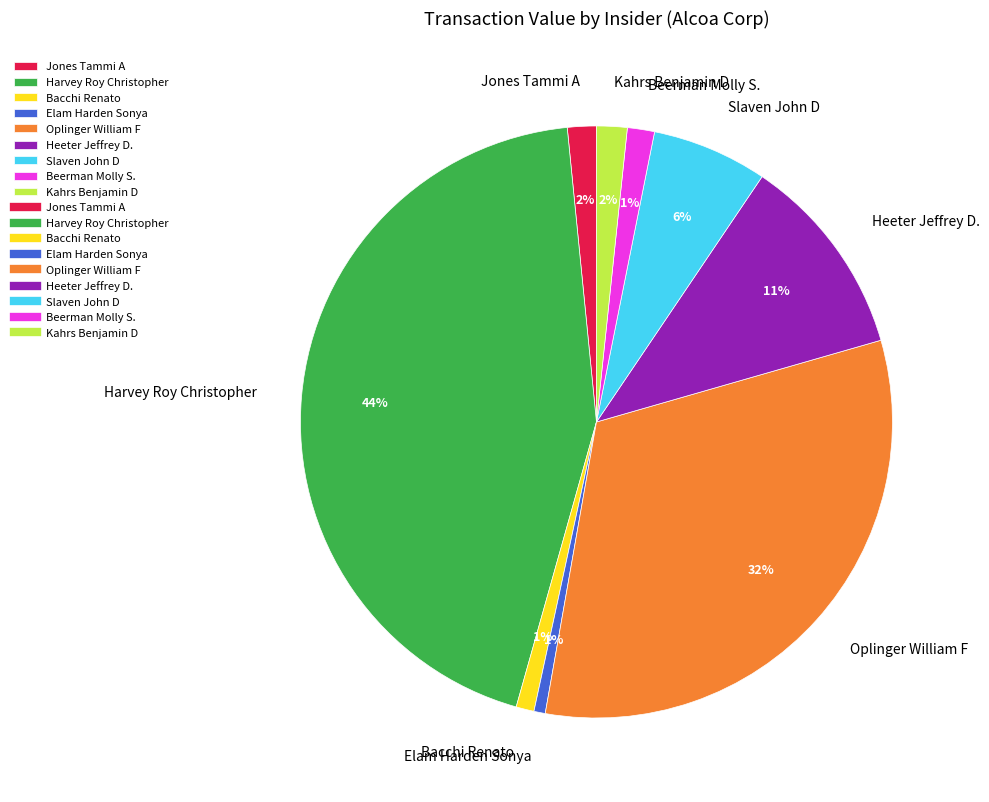

Does any single category account for the majority?

No